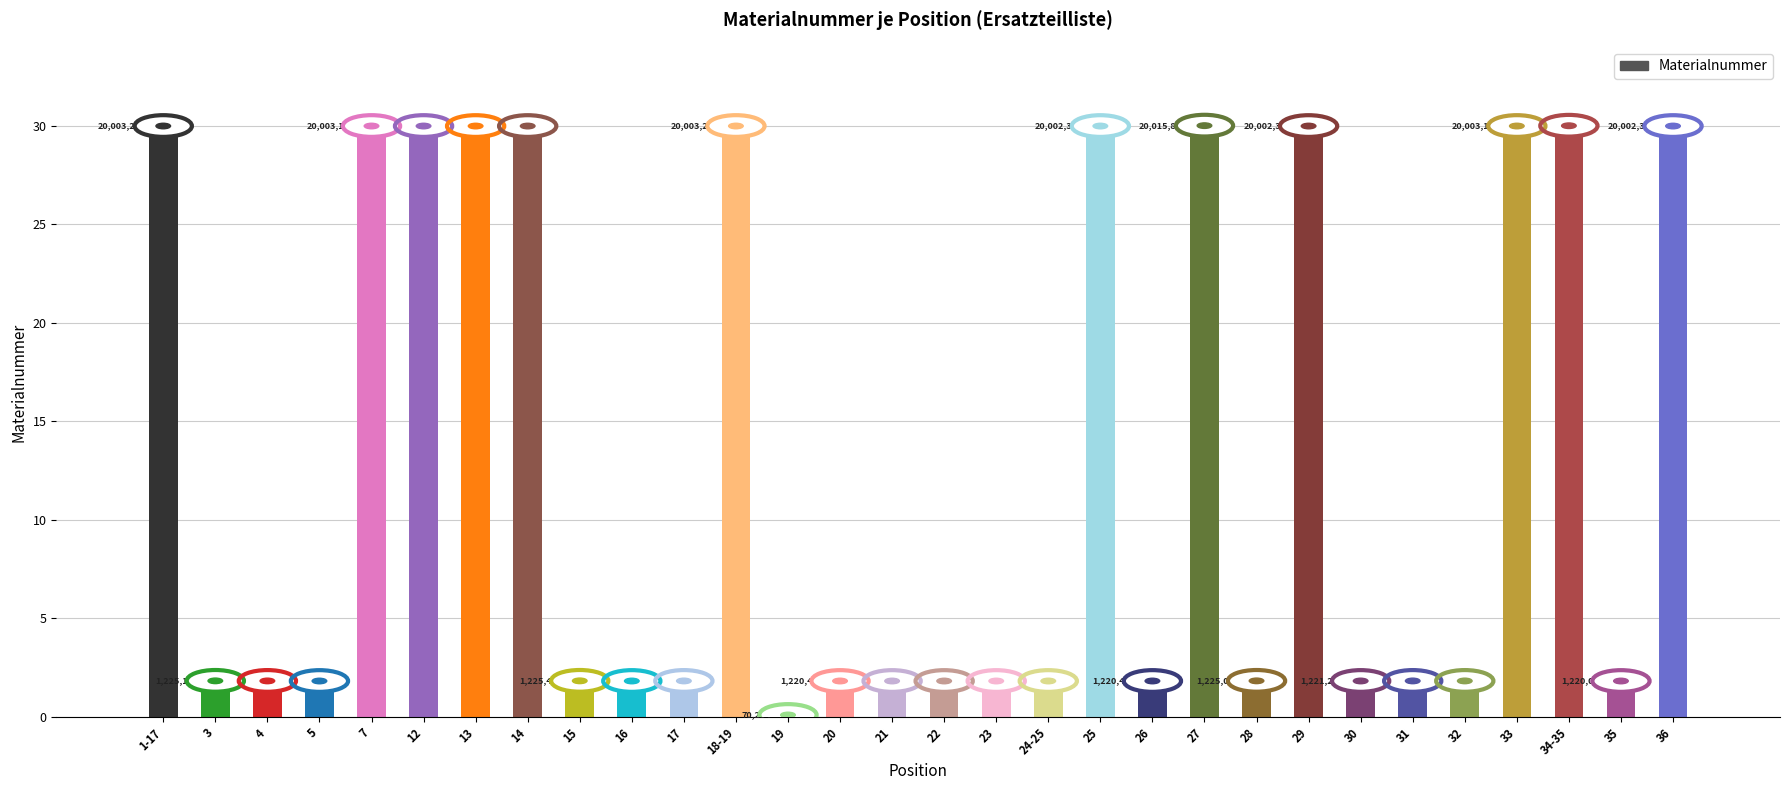

The chart shows a value of 3.3 at 16. True or false?

False